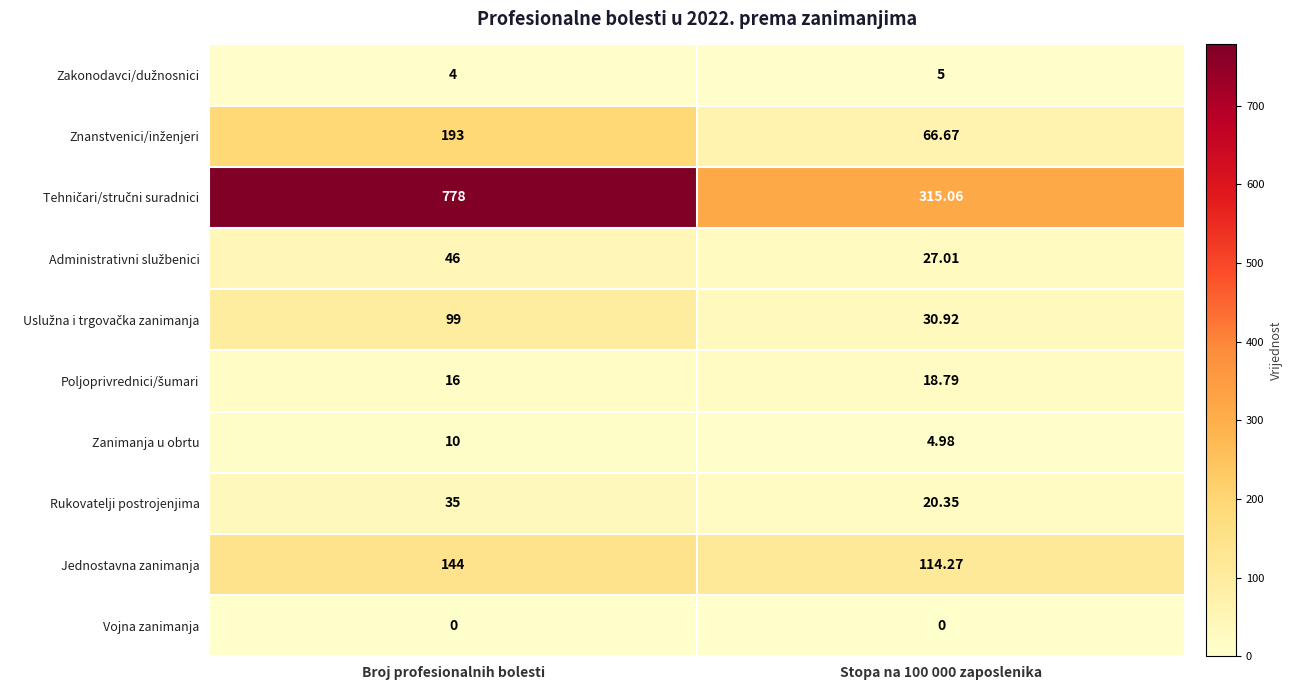

Which label corresponds to the largest value in the chart?

Broj profesionalnih bolesti